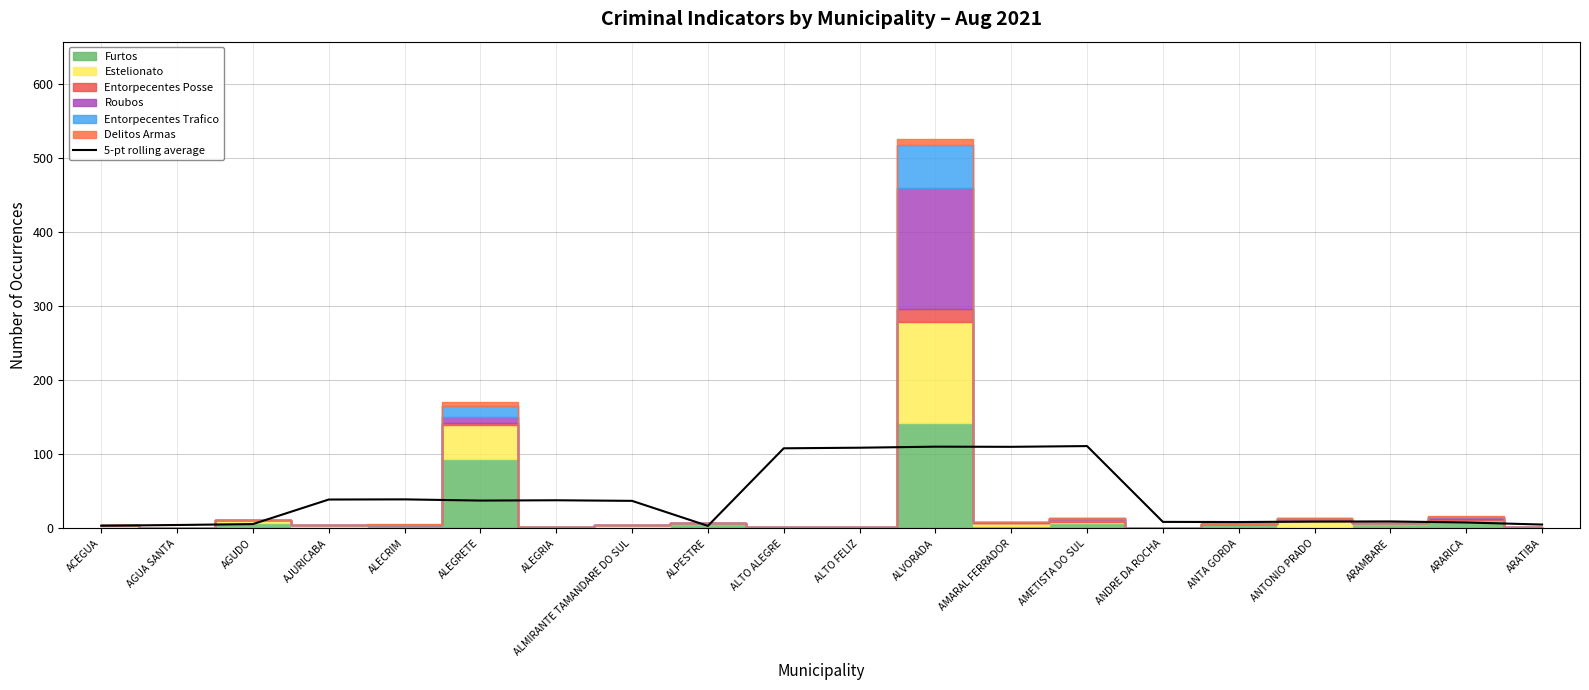

How many values exceed 37?

10